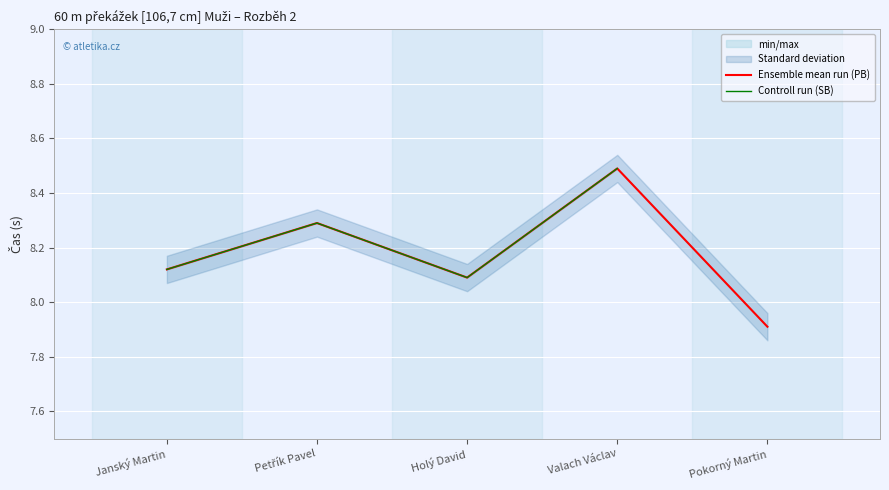

At which category is the sum across all series the highest?

Valach Václav